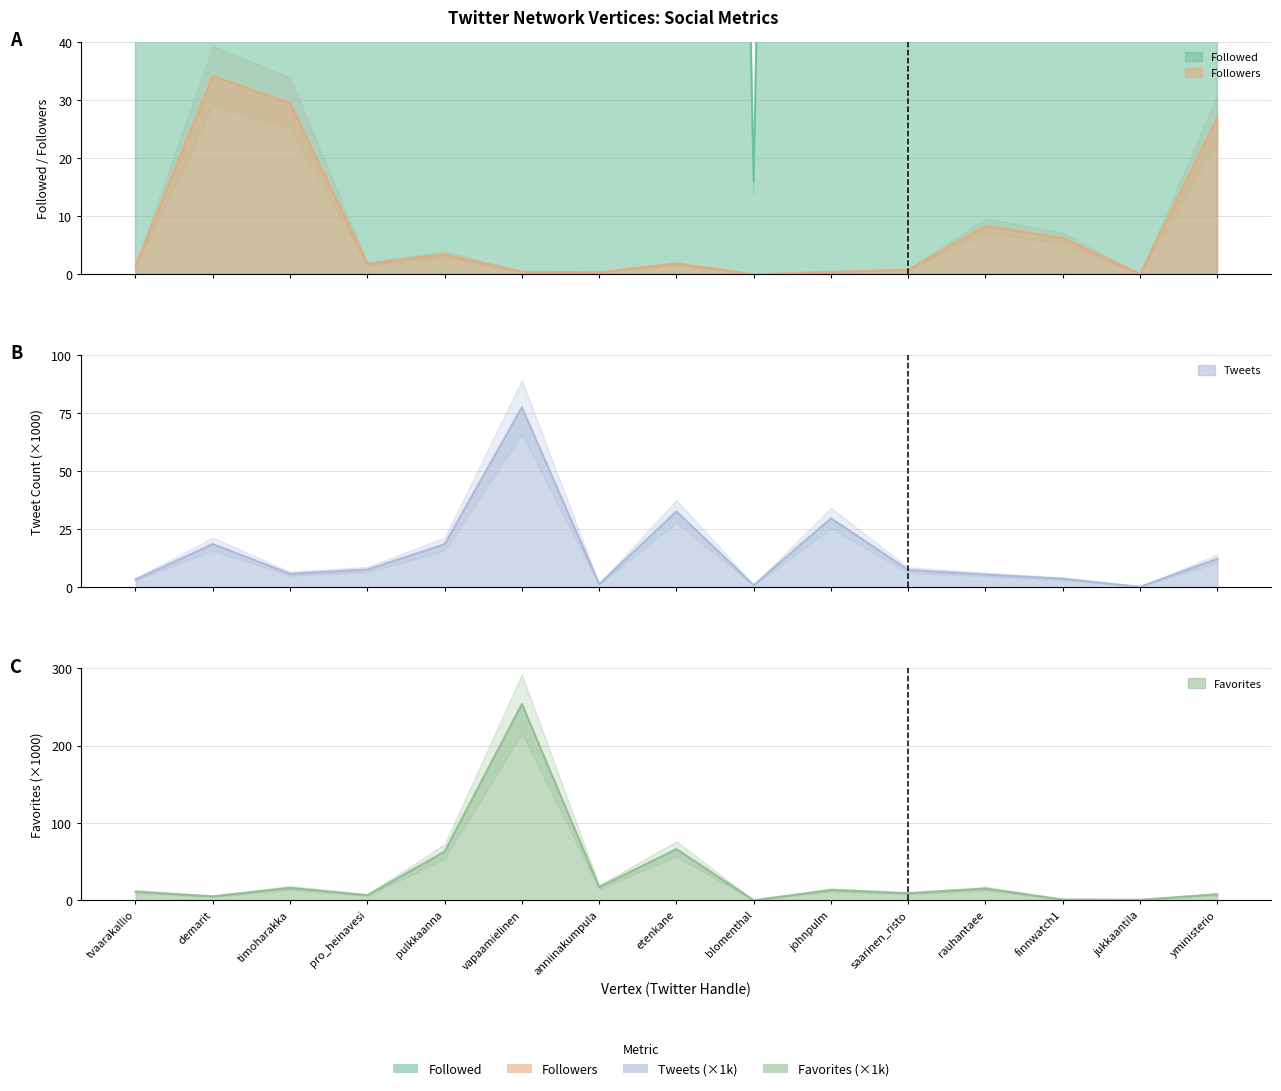

How many distinct data groups are displayed?

4